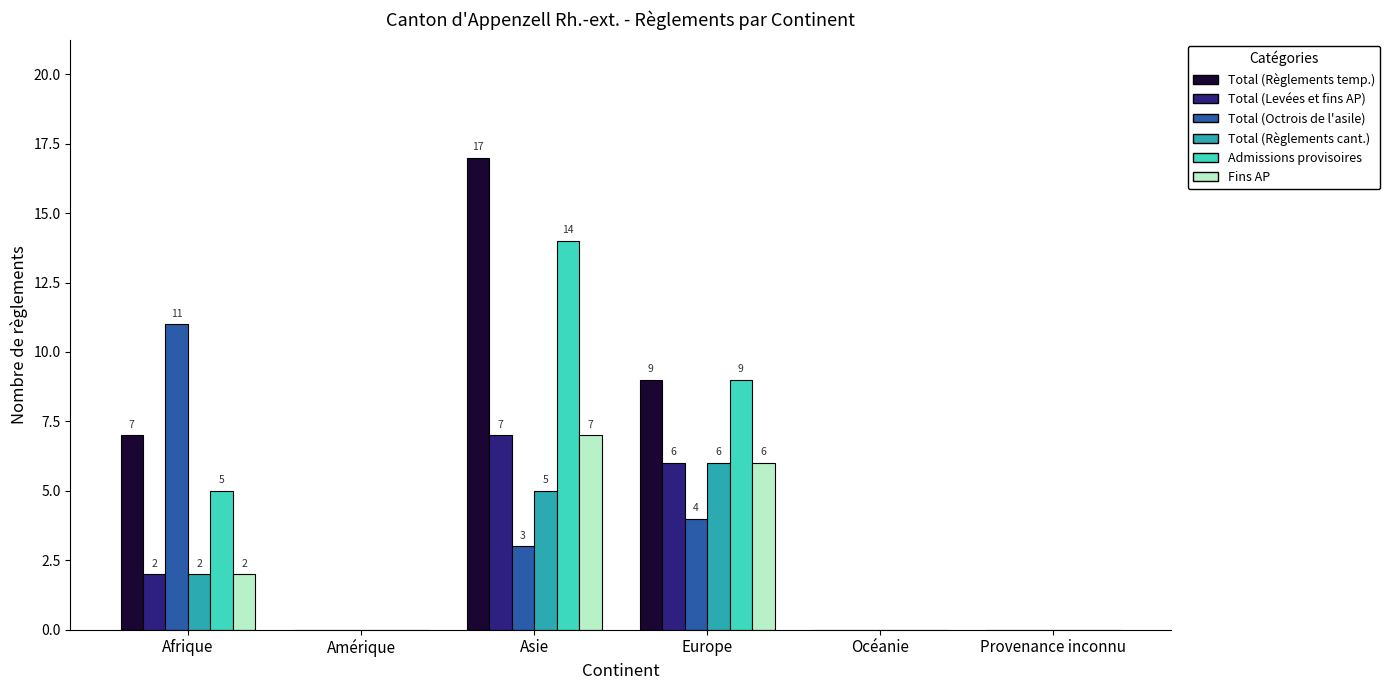

At which category does the chart reach its peak across all series?

Asie